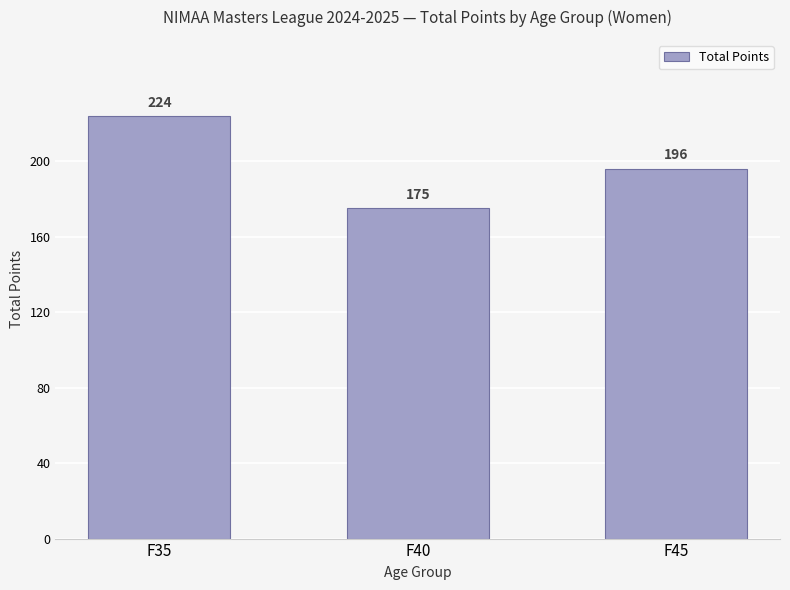

Between F40 and F45, which is larger?

F45